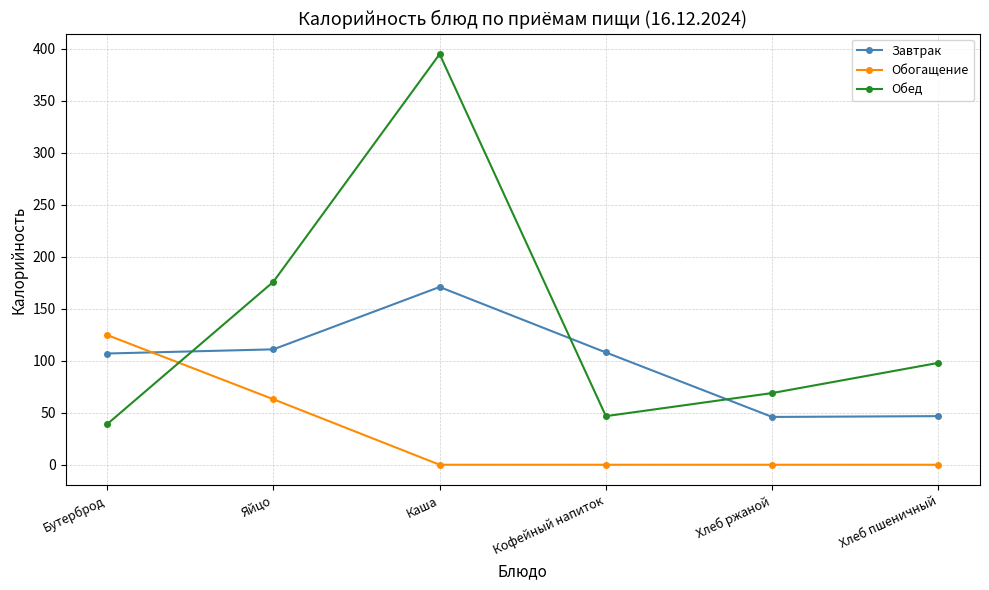

What is the spread (max minus min) of values at Яйцо?

113.0